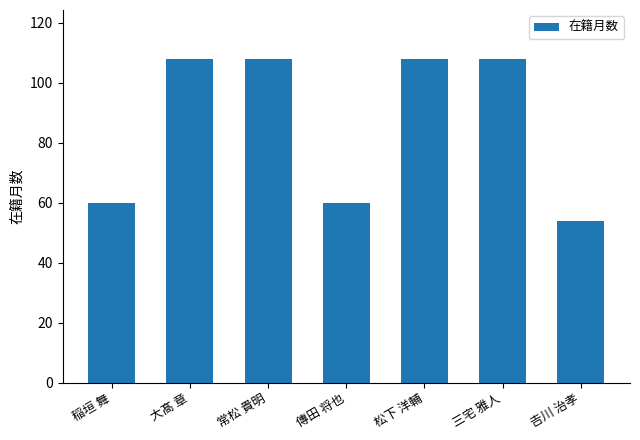

What is the sum of all values?

606